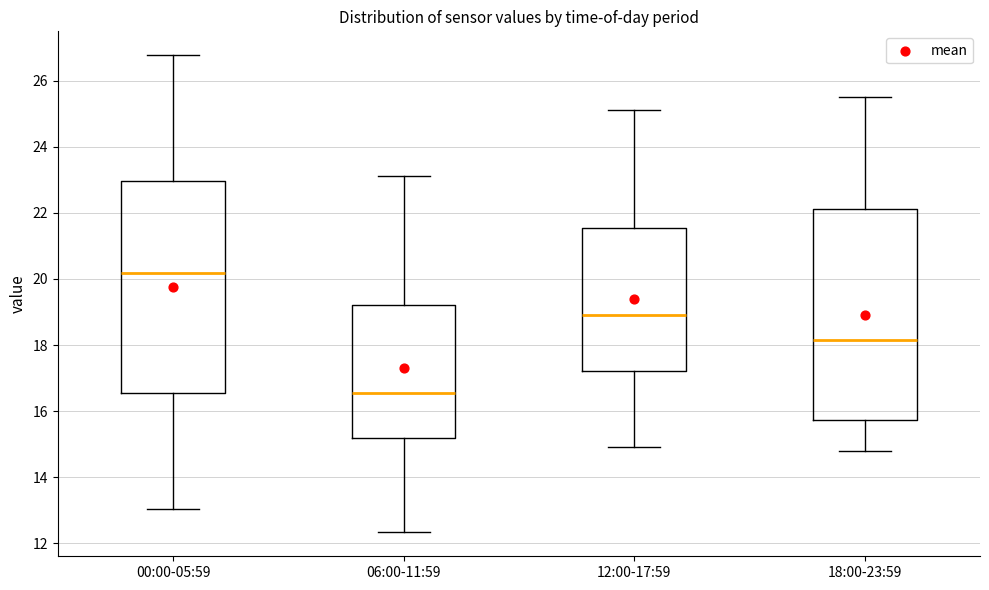

Where is the upper edge of the box for 06:00-11:59 on the y-axis? The values are not printed on the chart, so give them approximately, as read against the axis.

19.2